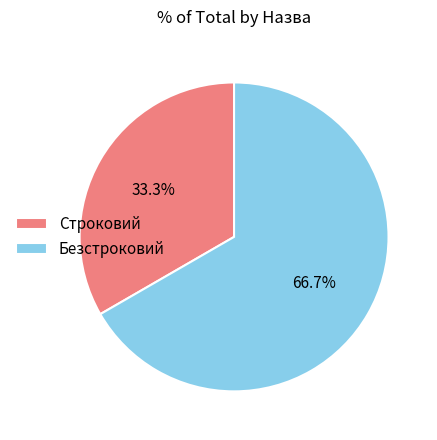

Which has a higher value, Безстроковий or Строковий?

Безстроковий